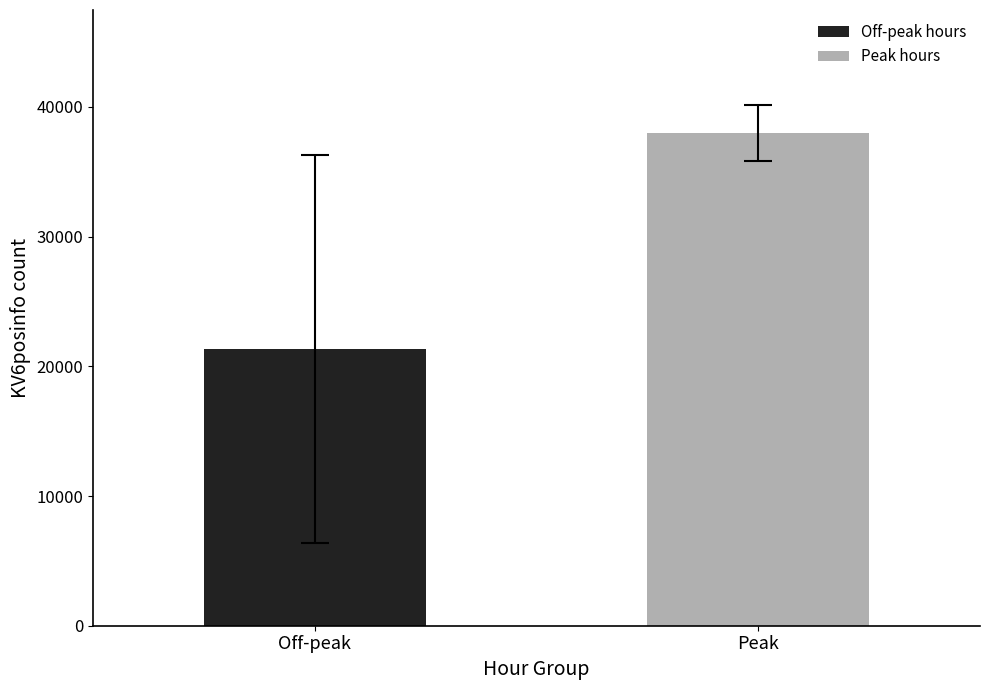

Rank the series by their average value, from lowest to highest.

Off-peak hours, Peak hours